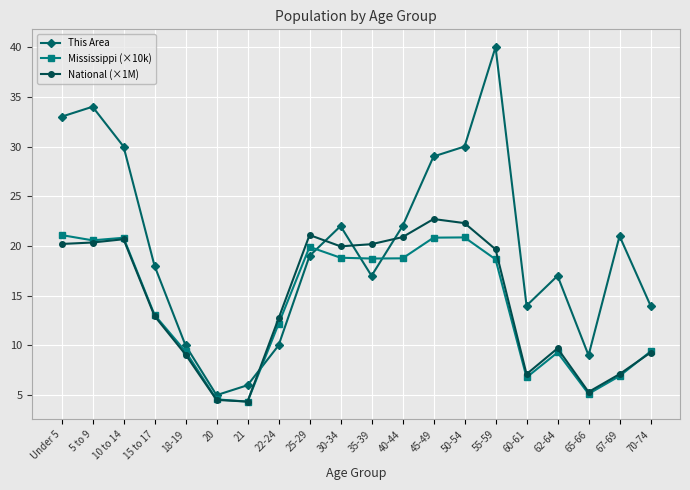

What is the label of the 8th point from the left?

22-24